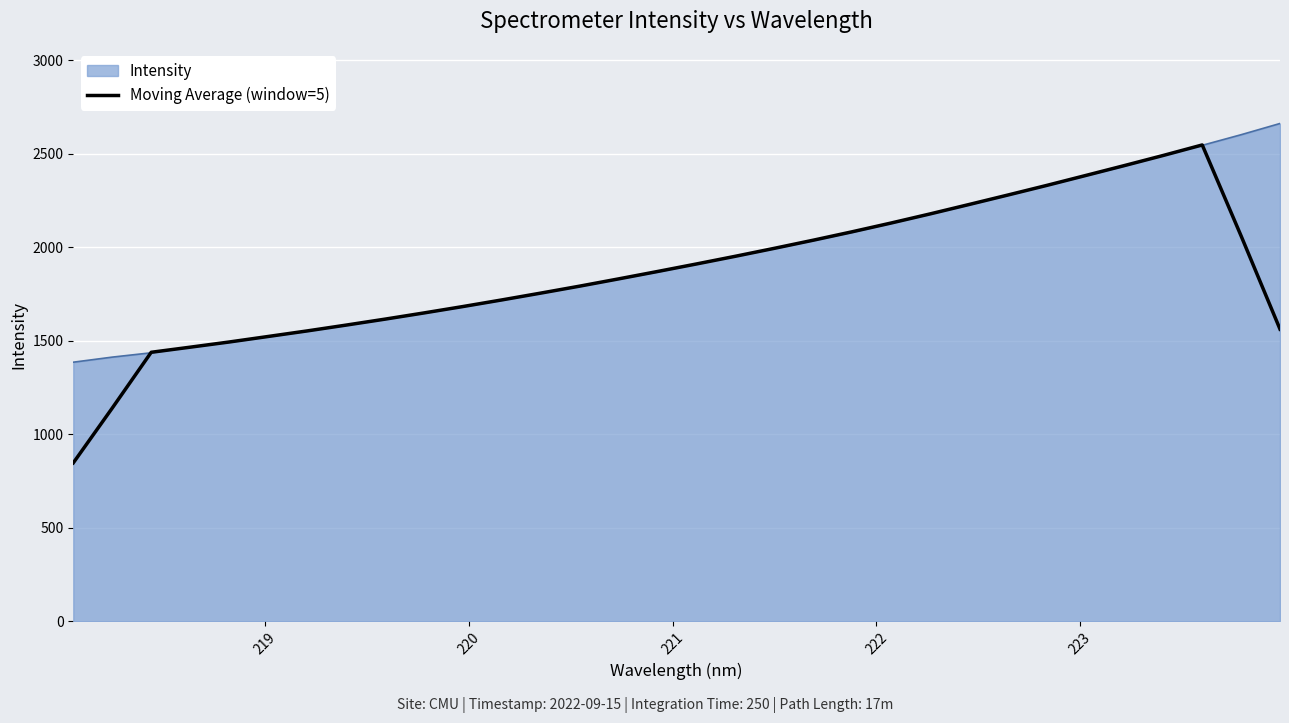

What is the smallest value displayed?

846.5